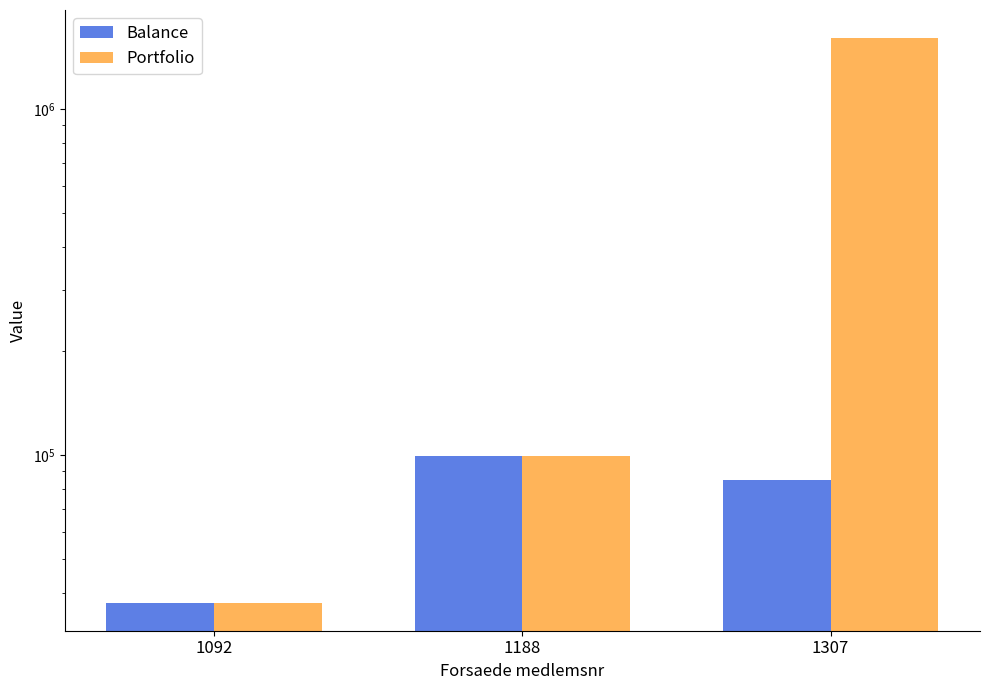

Is it true that Balance equals 37520 at 1092?

True